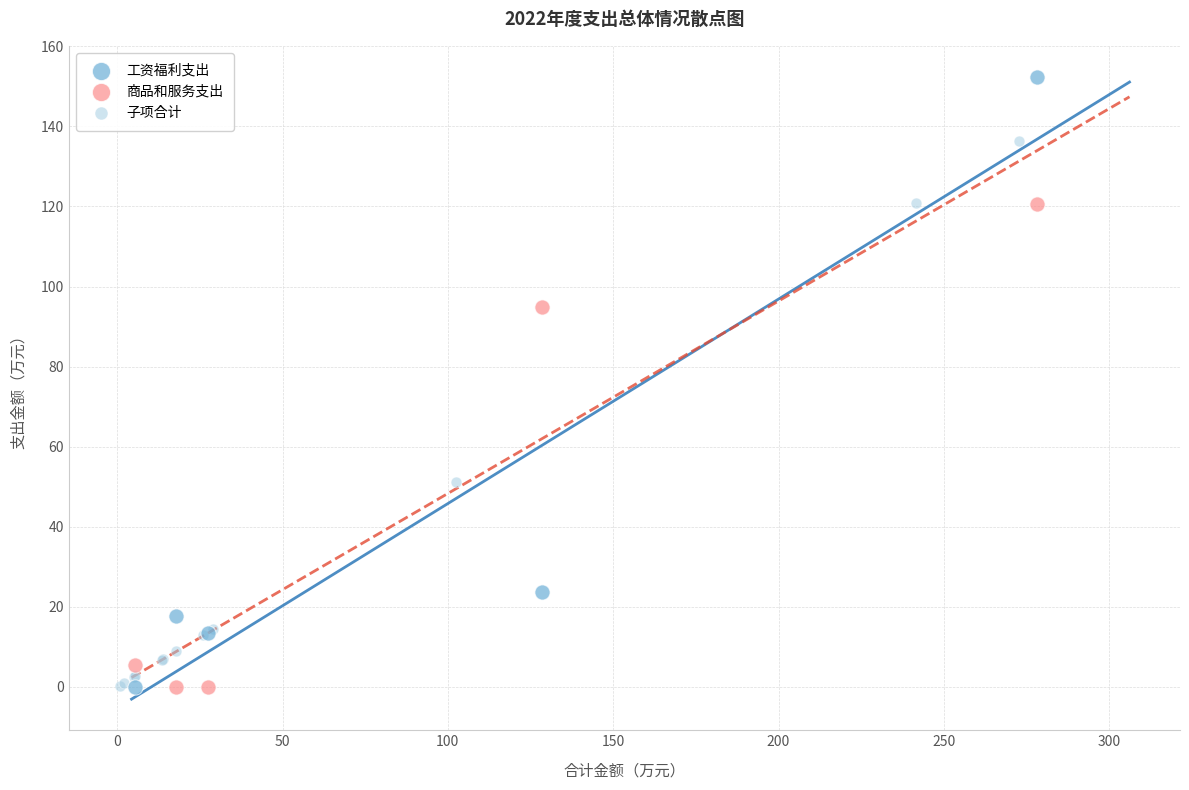

Which series has the largest Y range (max minus min)?

工资福利支出